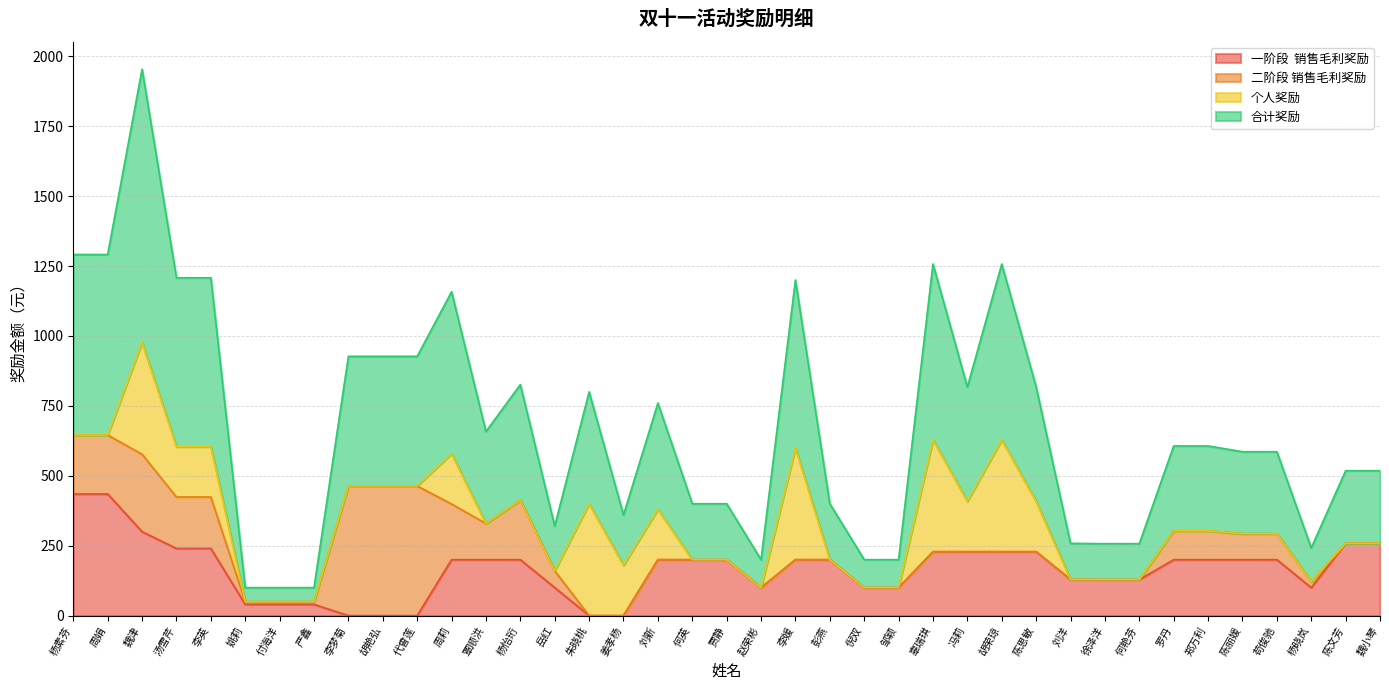

Is the value of 合计奖励 at 邹颖 greater than the value of 一阶段  销售毛利奖励 at 何英?

No